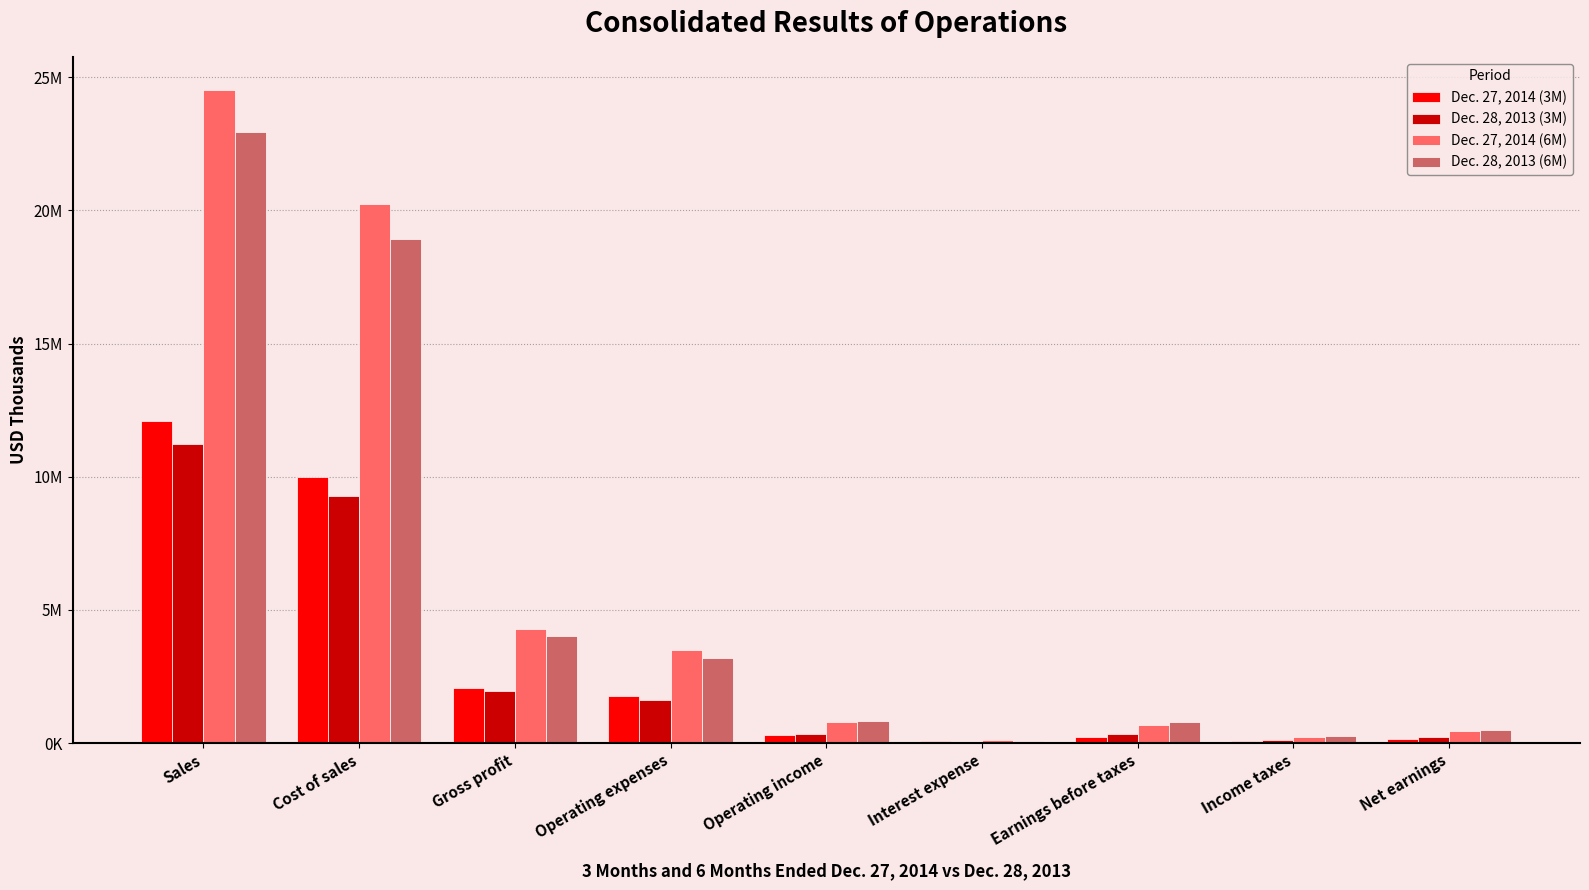

Between Earnings before taxes and Interest expense, which is larger?

Earnings before taxes